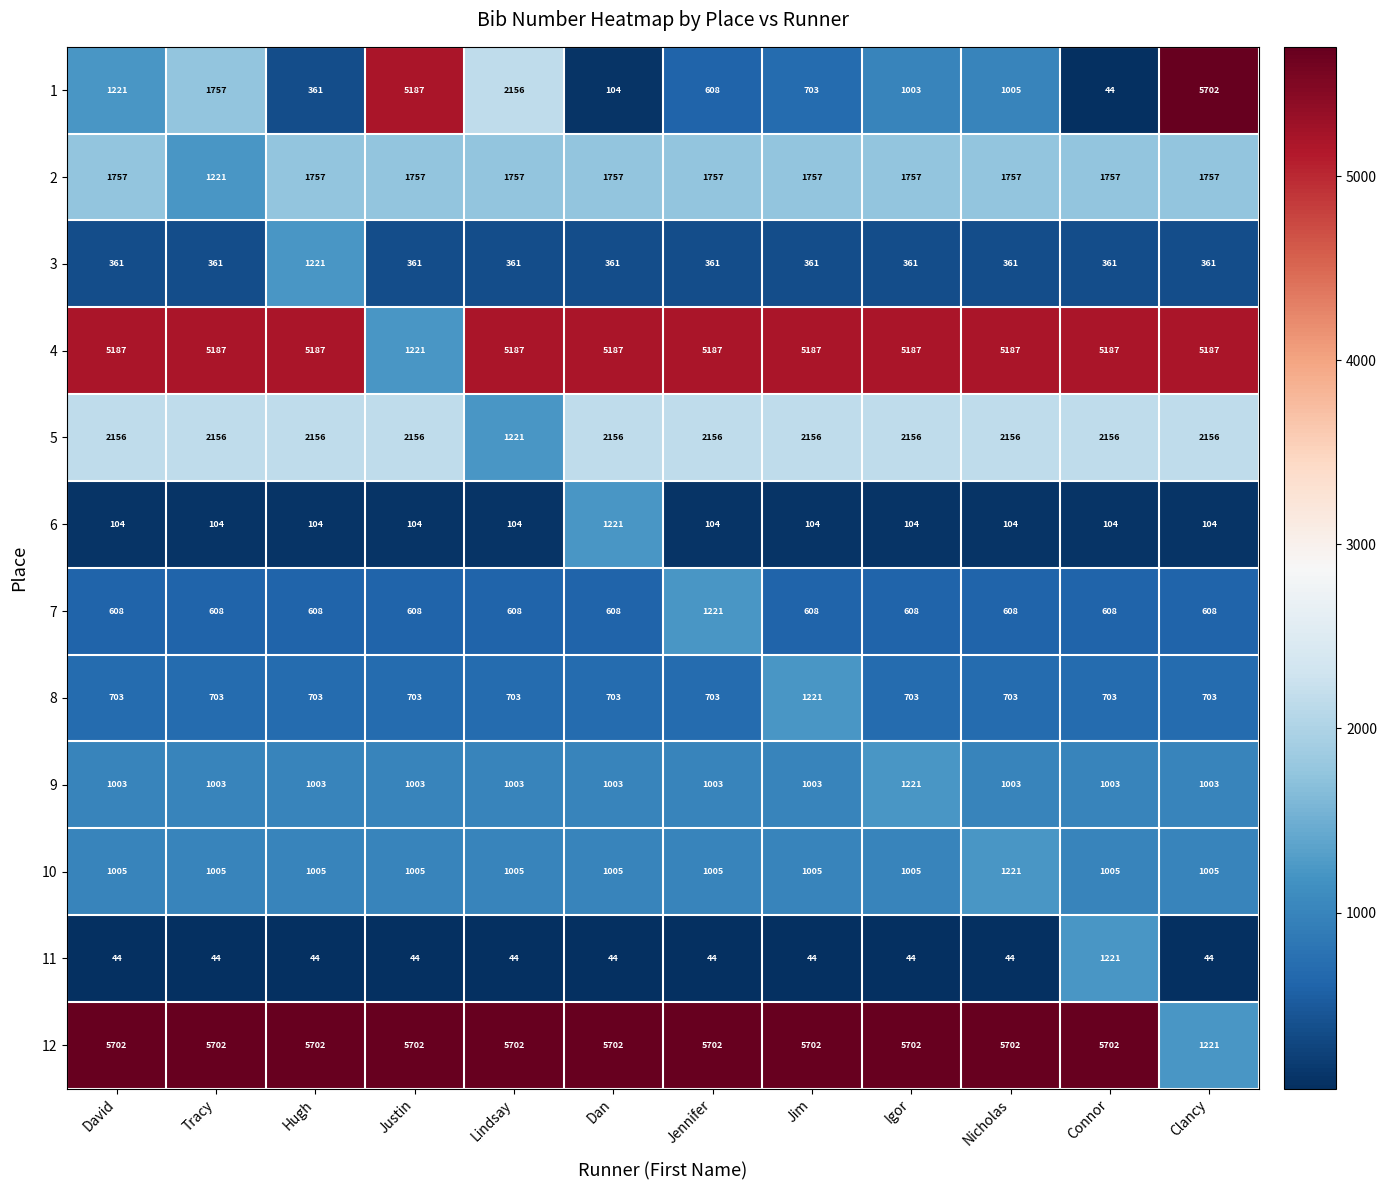

Which series changed the most between Dan and Nicholas?

6